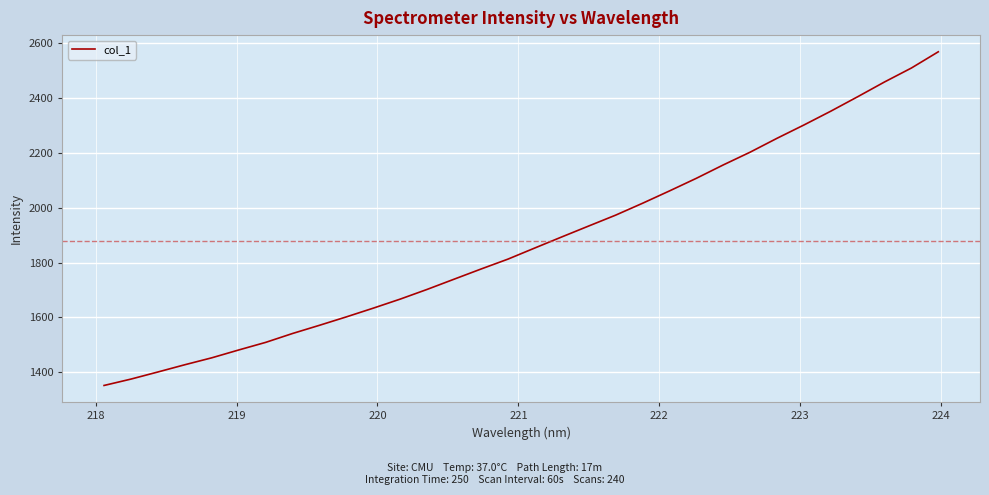

True or false: the data has more than 2 interior local peaks.

False